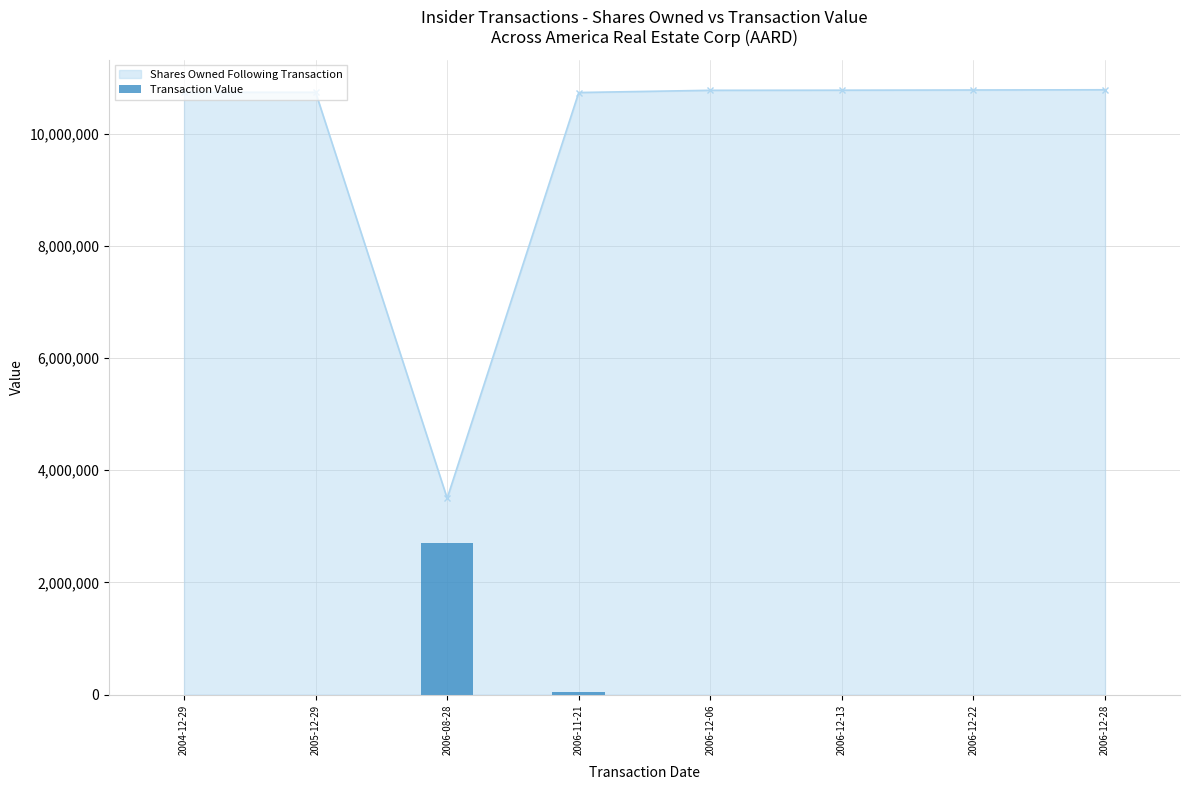

What position from the right is 2006-12-06?

4